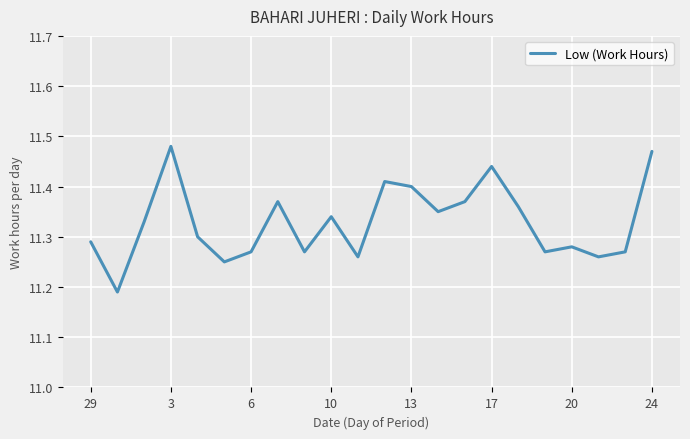

How many values are between 11 and 12?

22